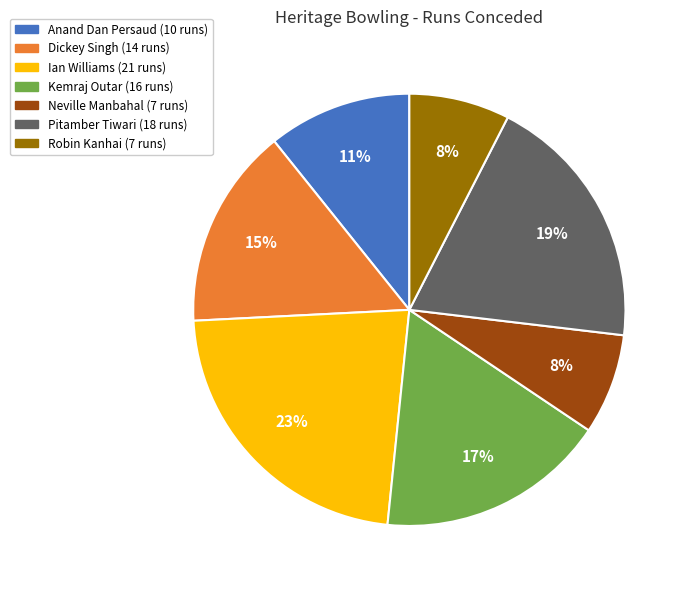

How many segments does this pie chart have?

7